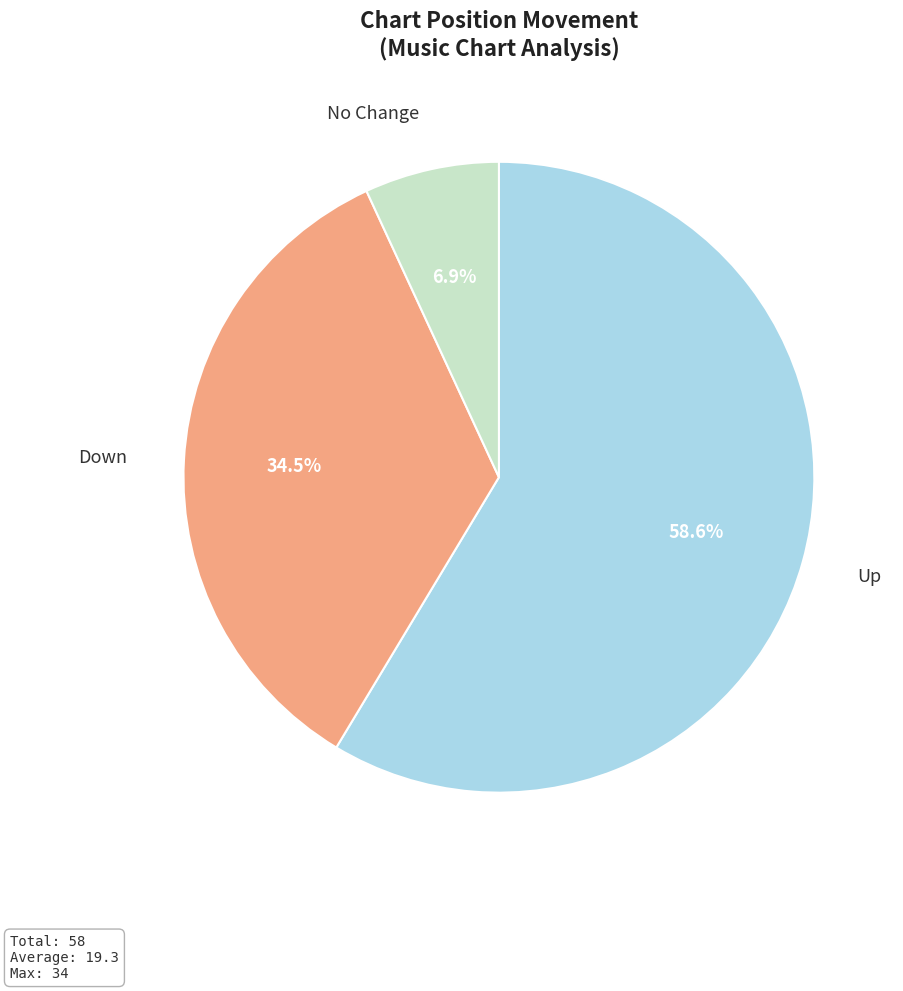

Does any single category account for the majority?

Yes